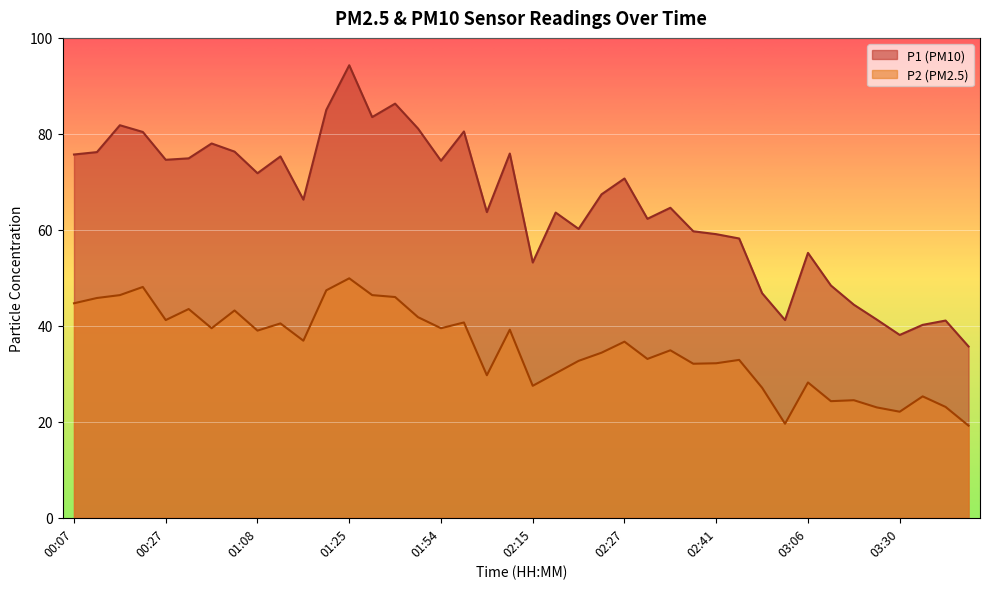

What is the sum of the P1 values at 03:30 and 00:12?

114.3